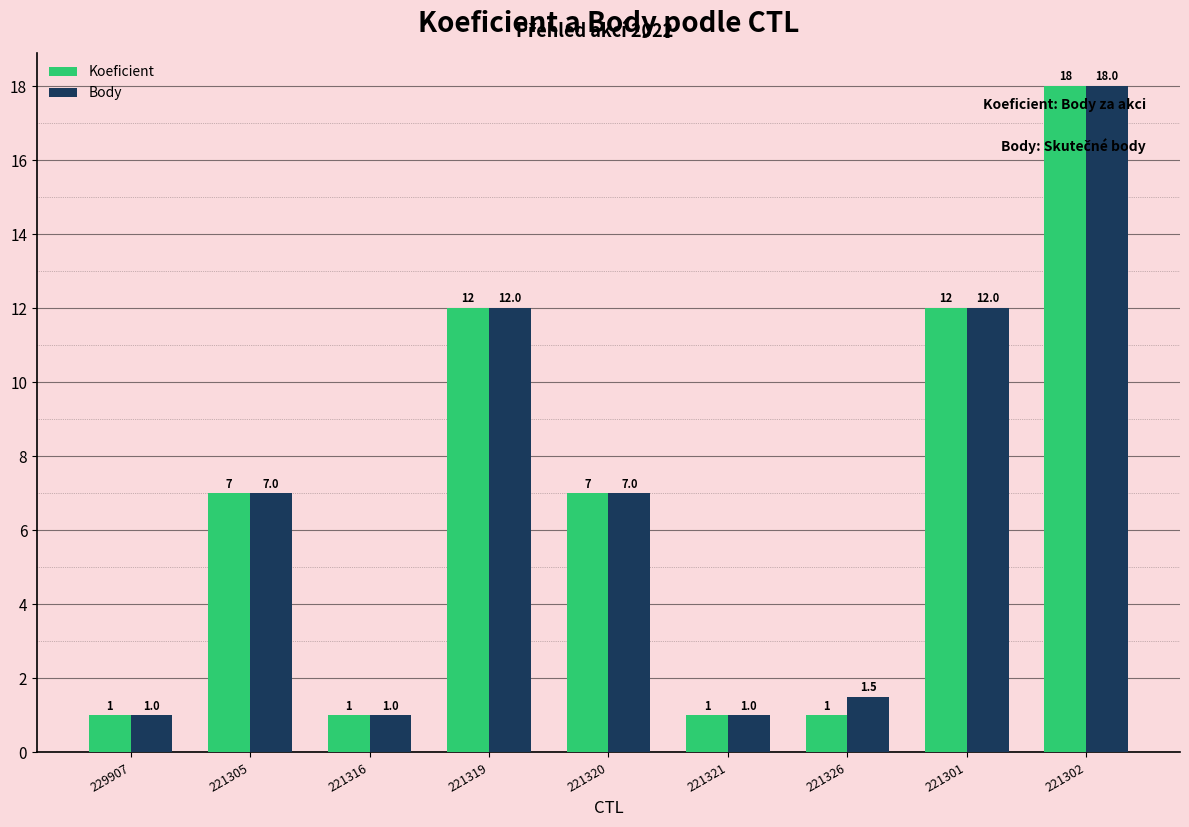

Rank the series by their average value, from highest to lowest.

Body, Koeficient